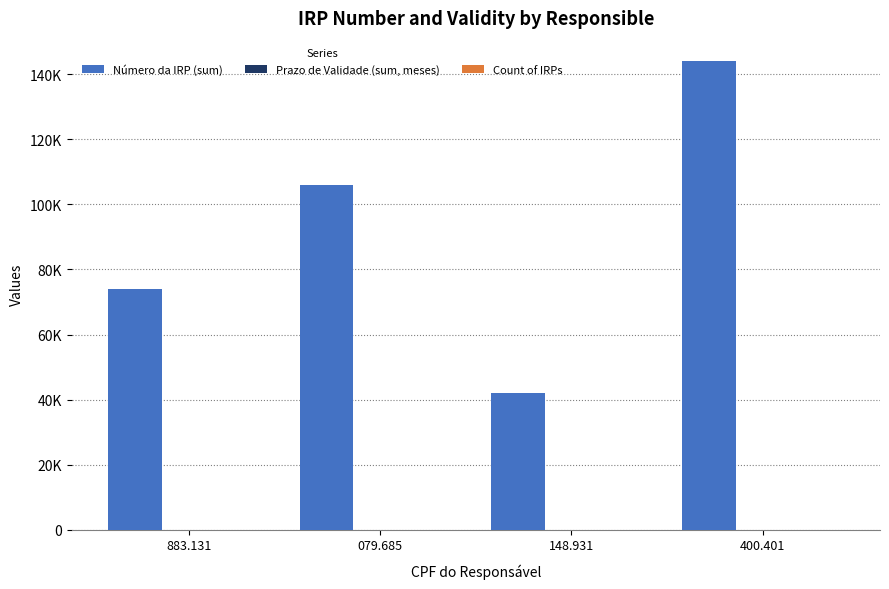

Are the bars horizontal?

No